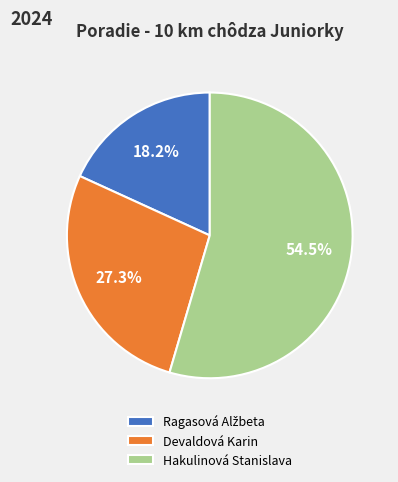

Which slice is the largest?

Hakulinová Stanislava